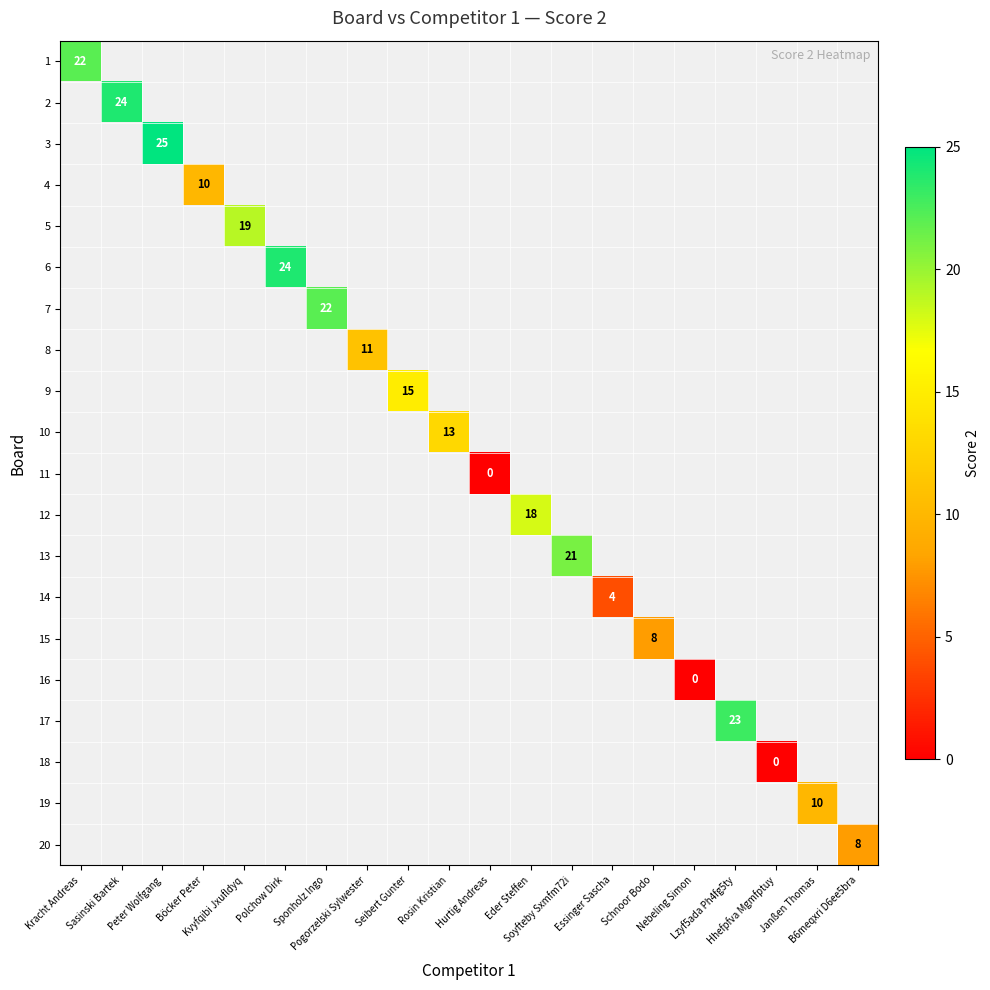

Which has a higher value, Nebeling Simon or Hurtig Andreas?

Hurtig Andreas